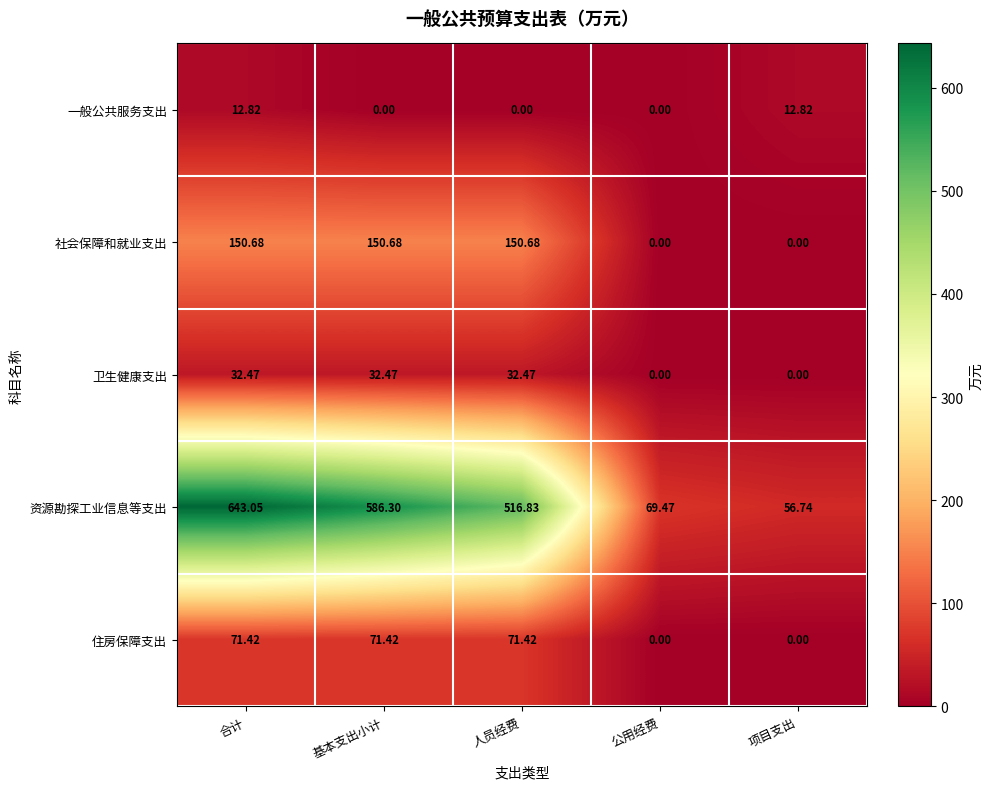

Is the value of 一般公共服务支出 at 合计 greater than the value of 社会保障和就业支出 at 项目支出?

Yes